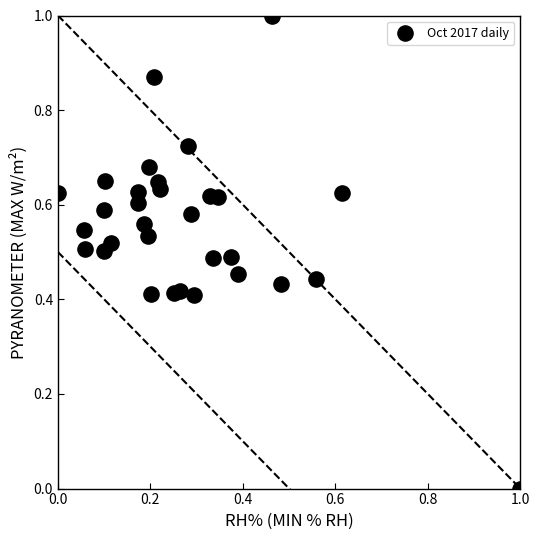

What is the range of X values (max minus min)?

1.0